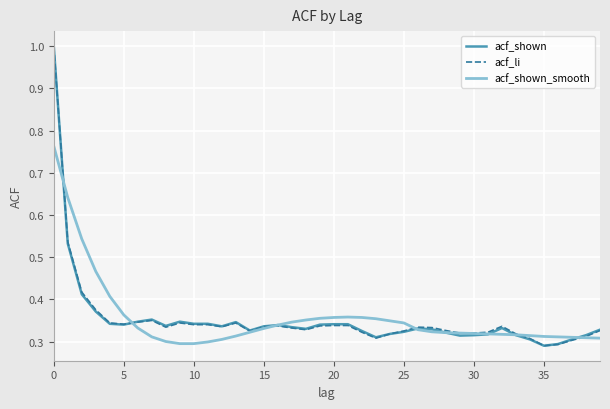

What is the greatest value displayed?

1.0